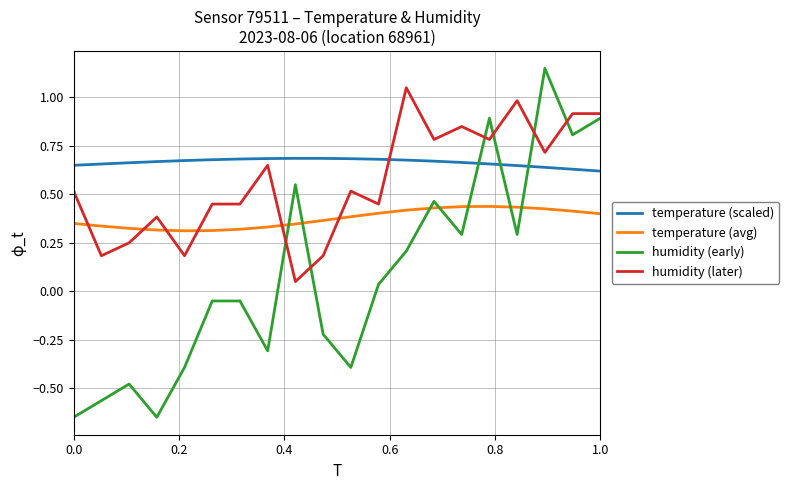

After their last crossing, which series has the higher values: temperature (scaled) or humidity (later)?

humidity (later)